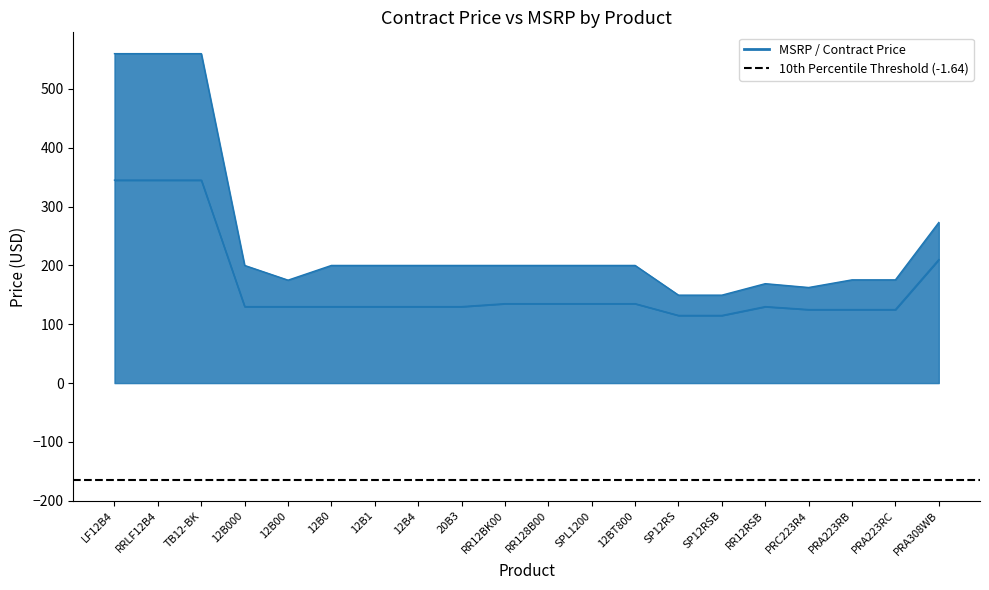

What position from the right is TB12-BK?

18